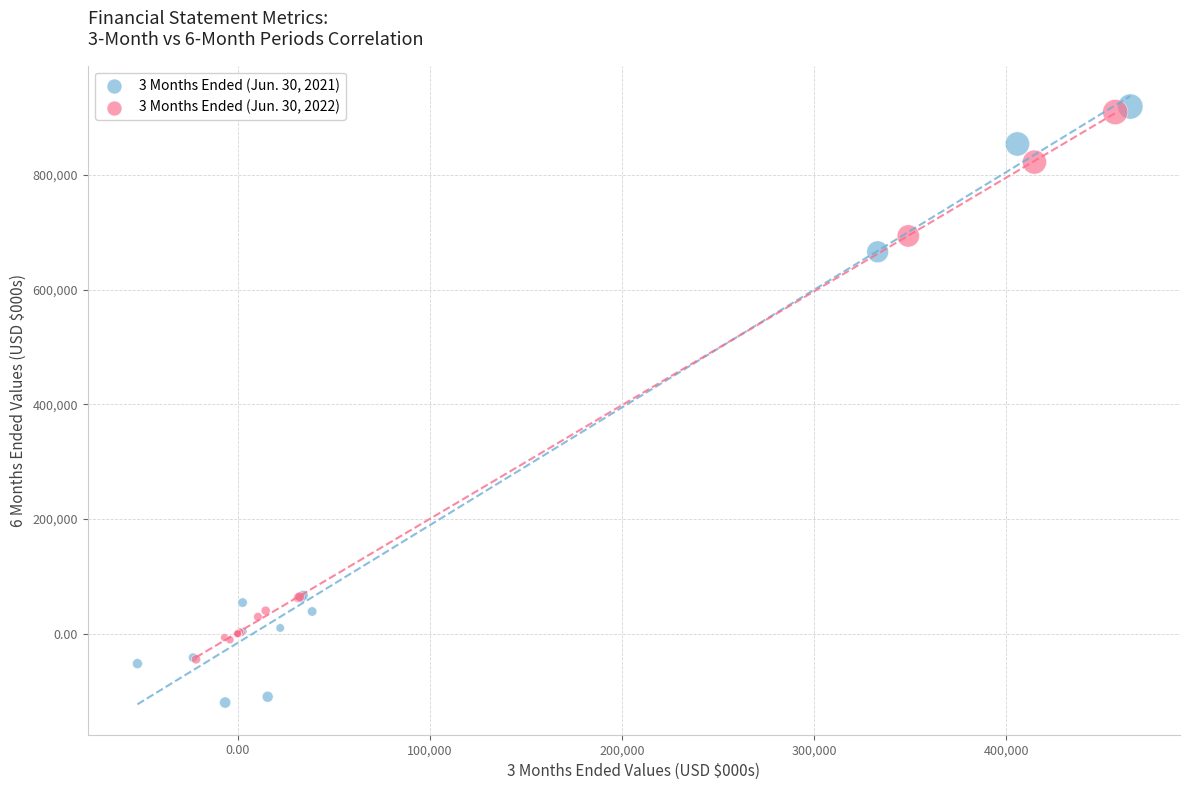

Which series has the widest spread of Y values?

3 Months Ended (Jun. 30, 2021)